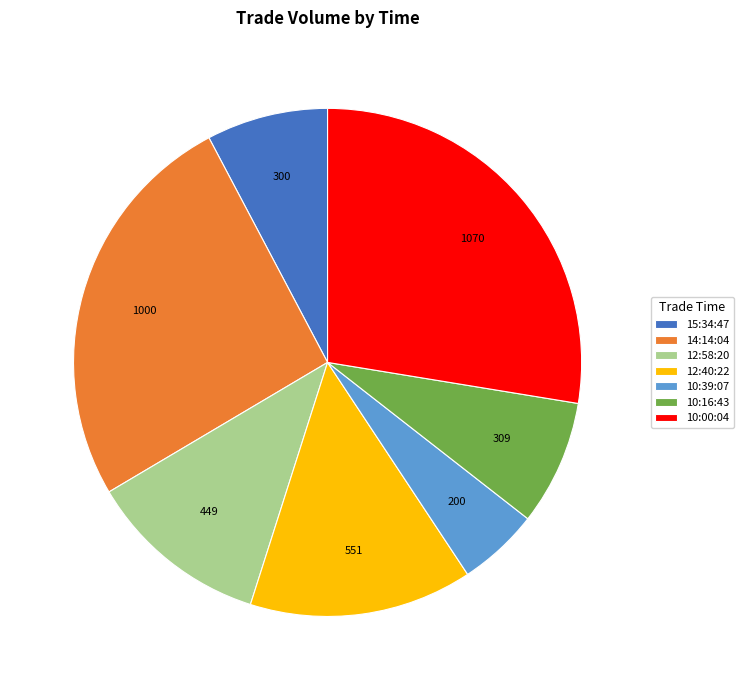

Is it true that 14:14:04 is 26% of the pie?

True